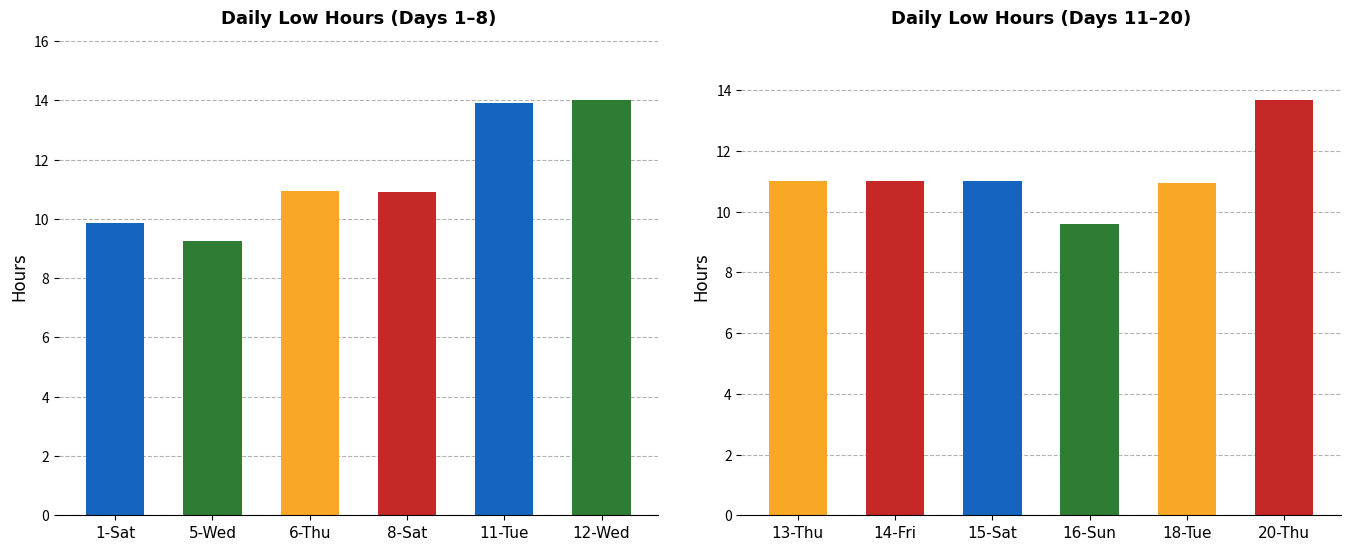

What position from the left is 18-Tue?

5